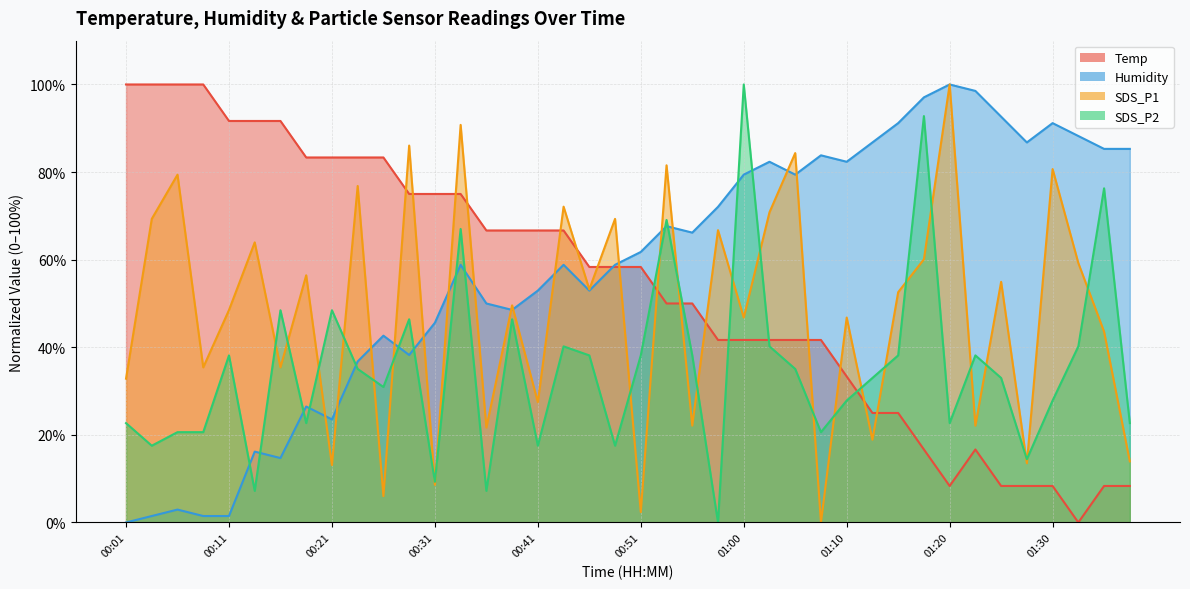

What is the label of the 13th point from the left?

00:31